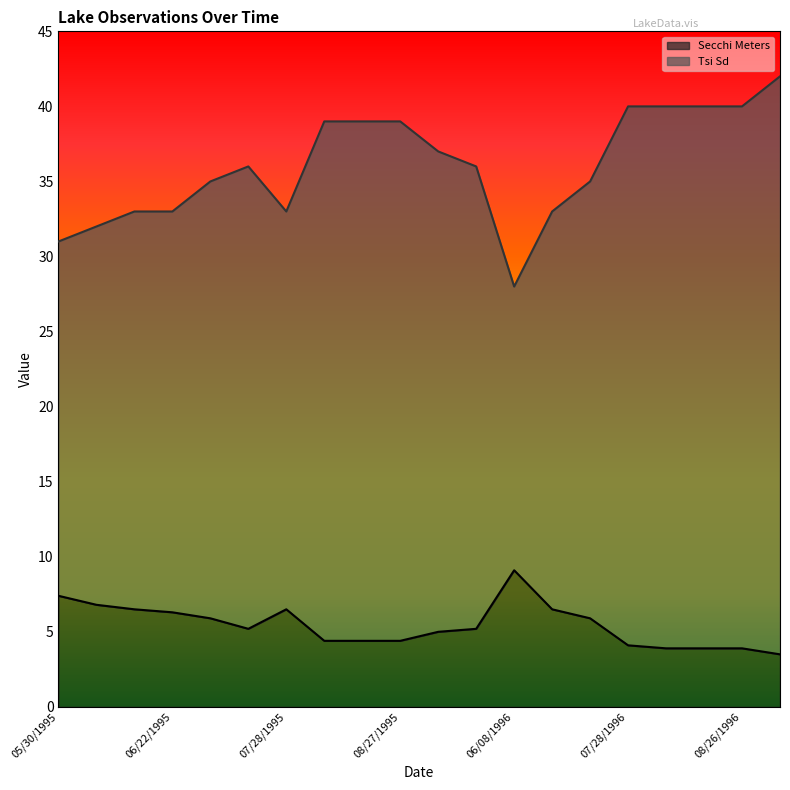

How many interior local valleys does the Tsi Sd series have?

2